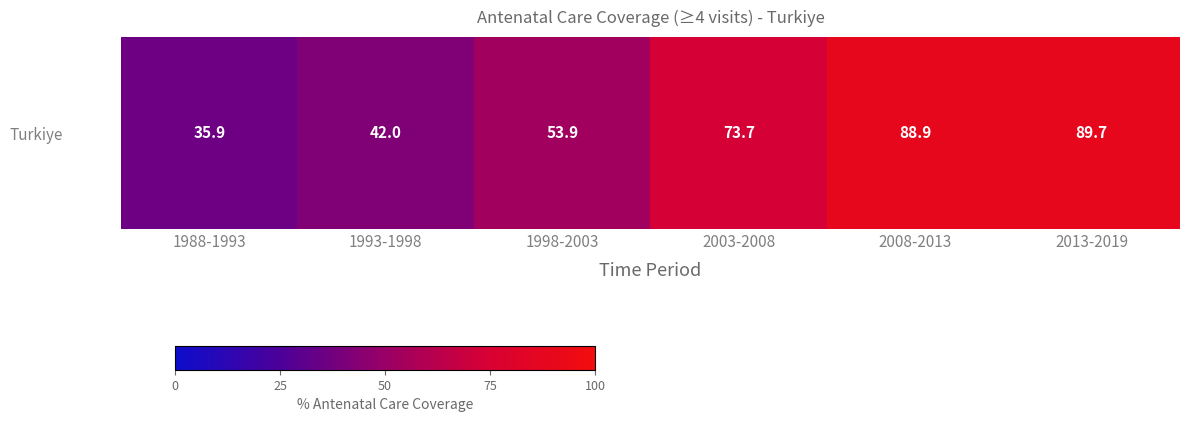

What is the change in value from 1993-1998 to 1998-2003?

+11.9